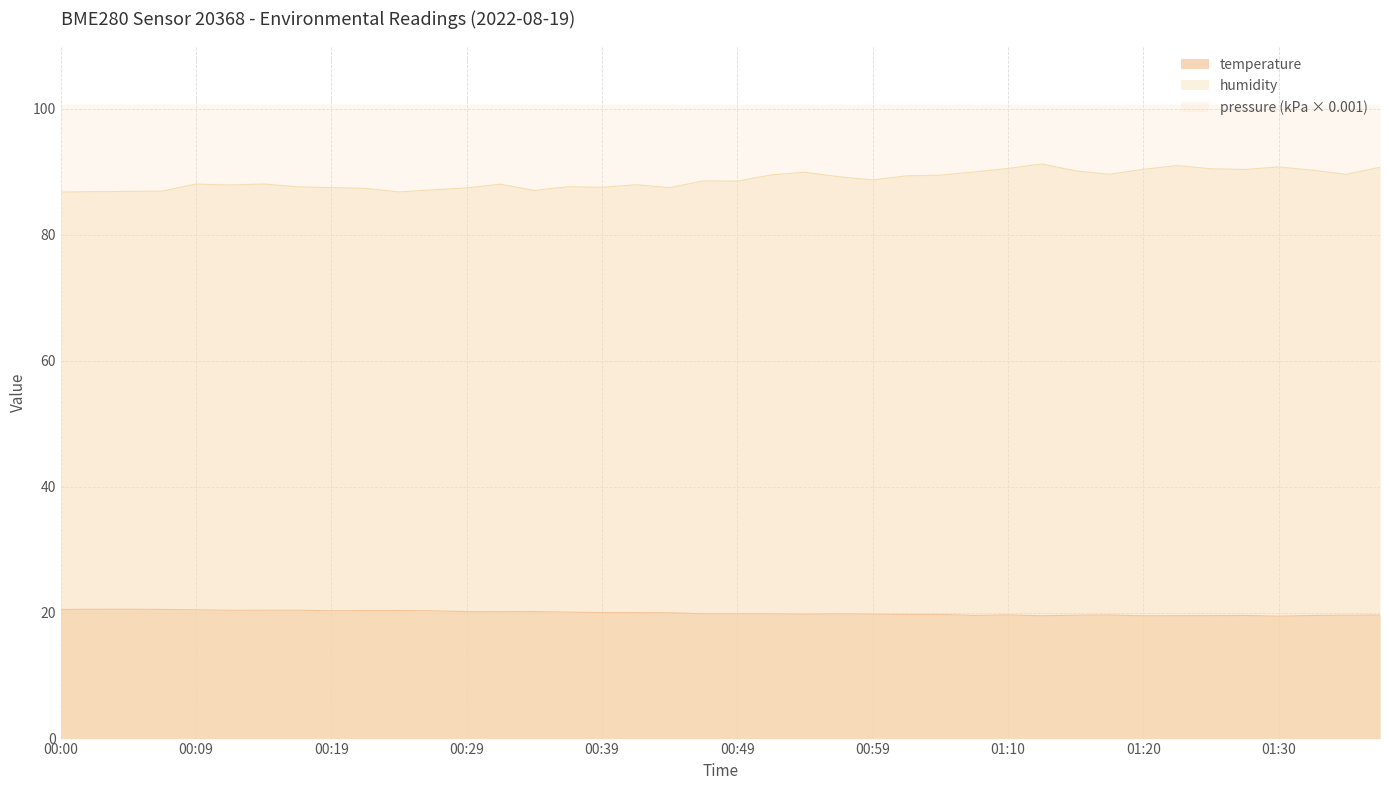

What is the smallest value displayed?

19.4